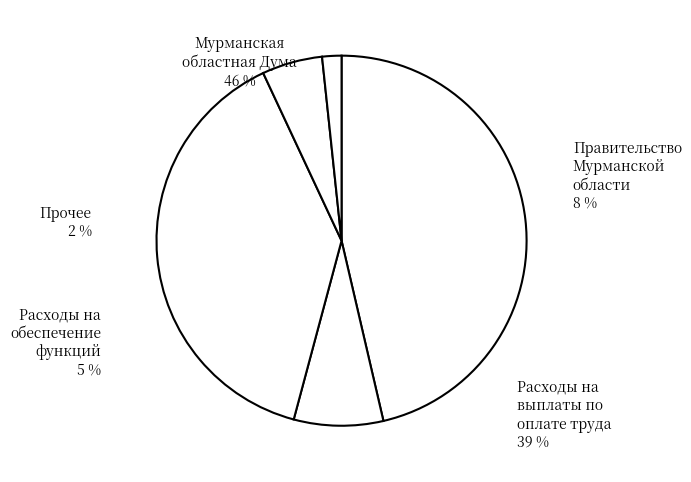

To the nearest percent, what is the average slice percentage?

20%